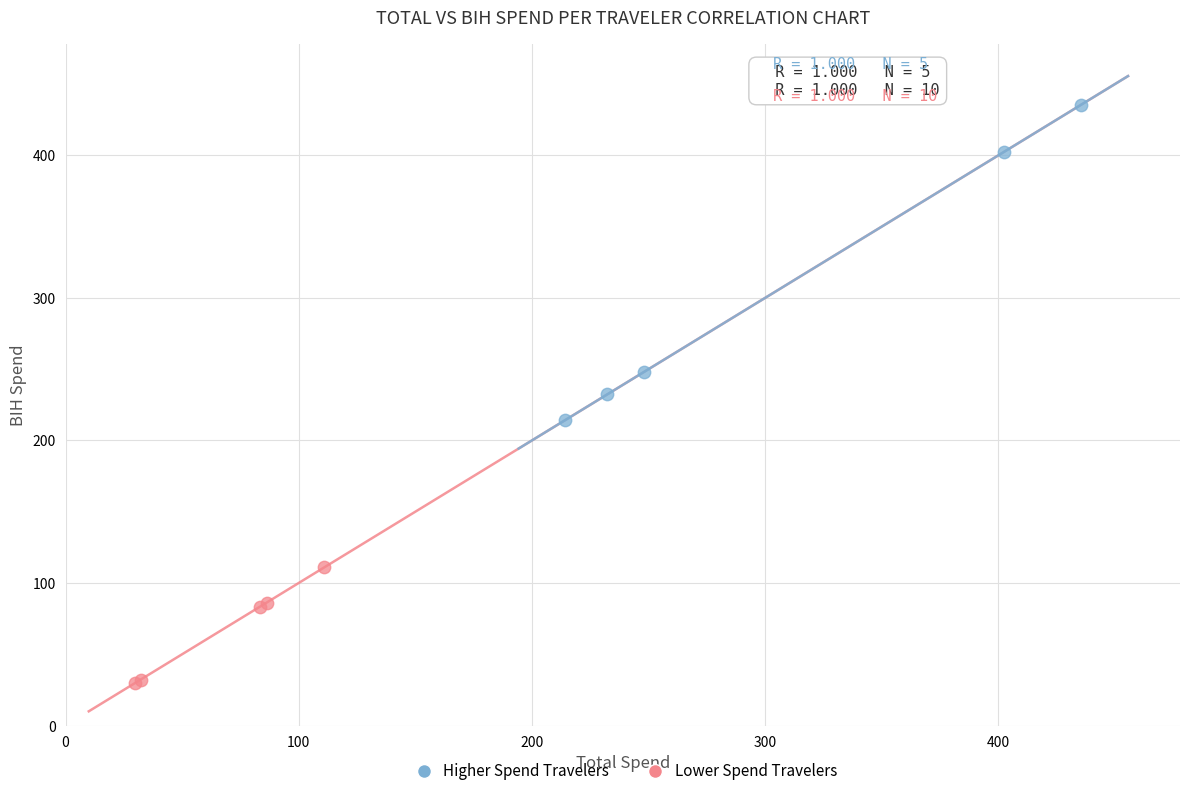

Which series has the largest Y range (max minus min)?

Higher Spend Travelers